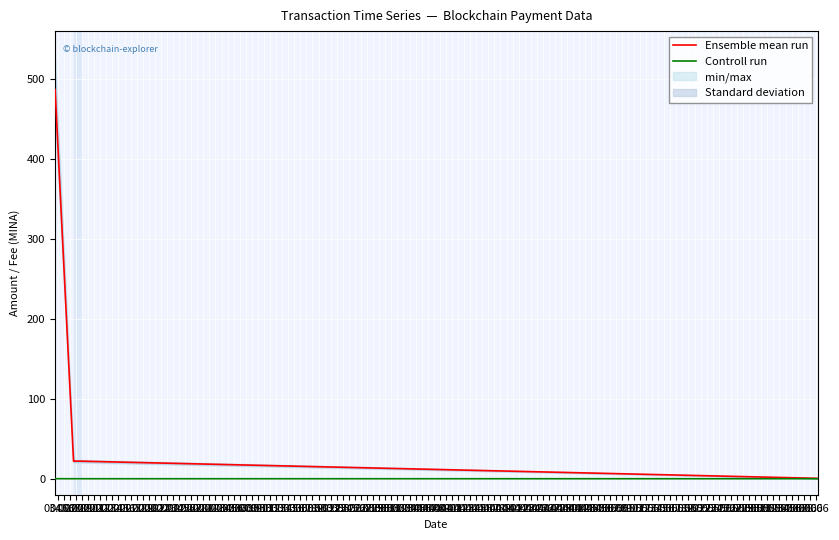

Is the value of Controll run at 25.02 greater than the value of Ensemble mean run at 26.02?

No